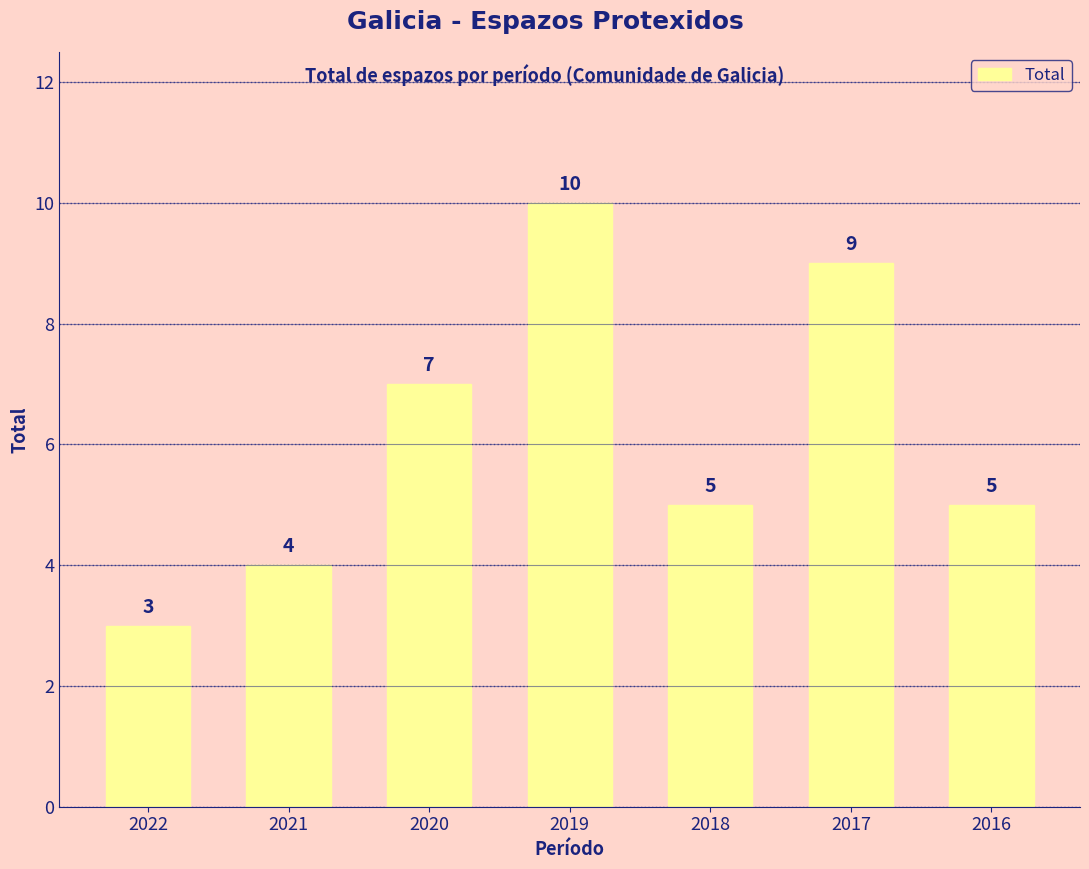

Is it true that the value at 2017 is 16?

False